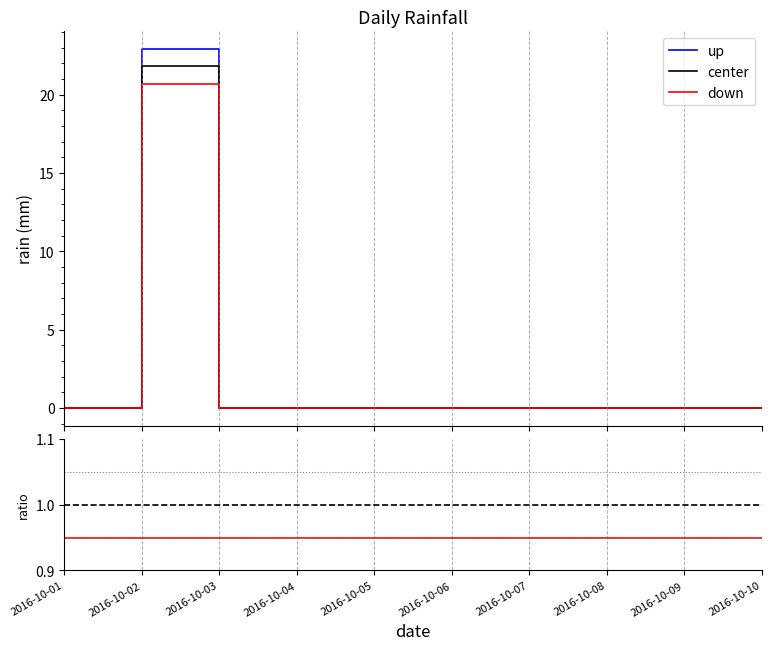

What is the sum of all up values?

22.9